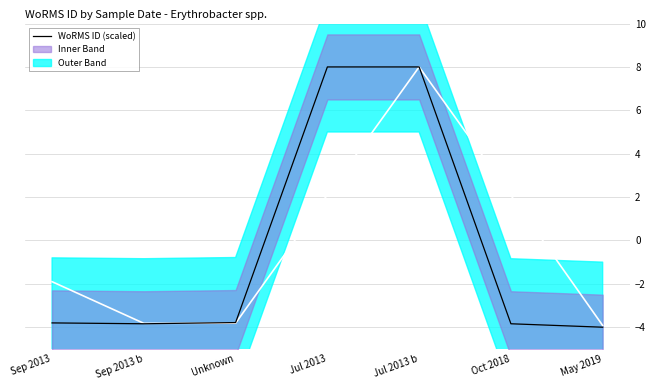

True or false: the data shows -6.3 at Unknown.

False